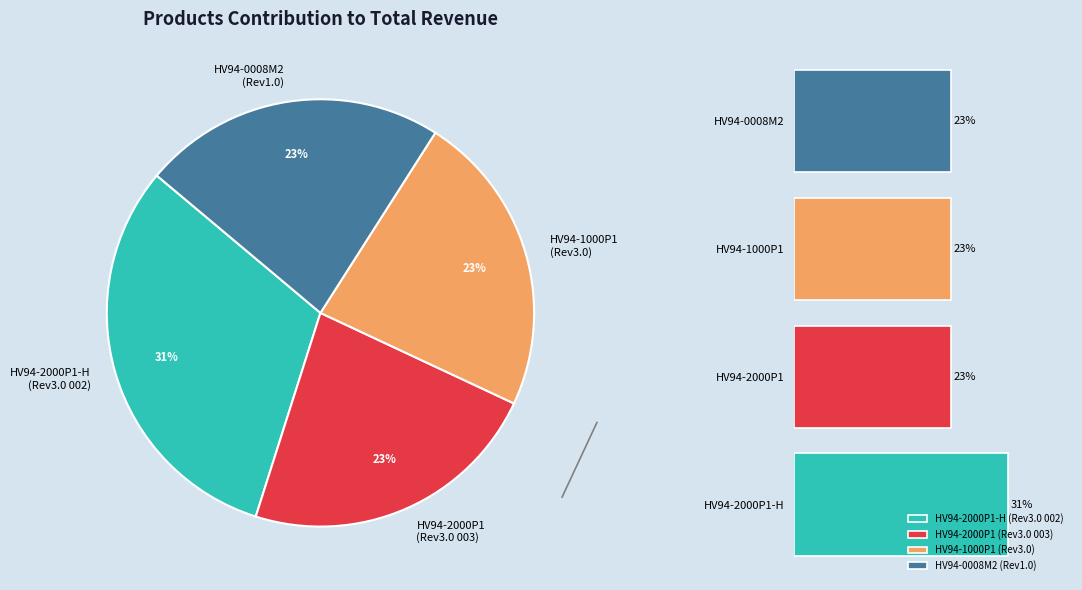

True or false: HV94-0008M2 accounts for 11% of the total.

False